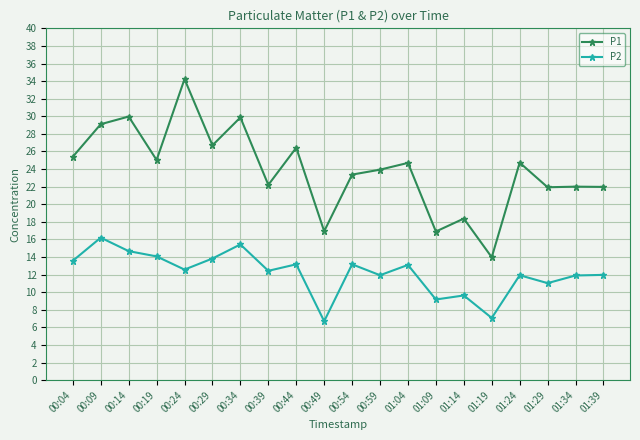

What is the total value across all series at 00:39?

34.6